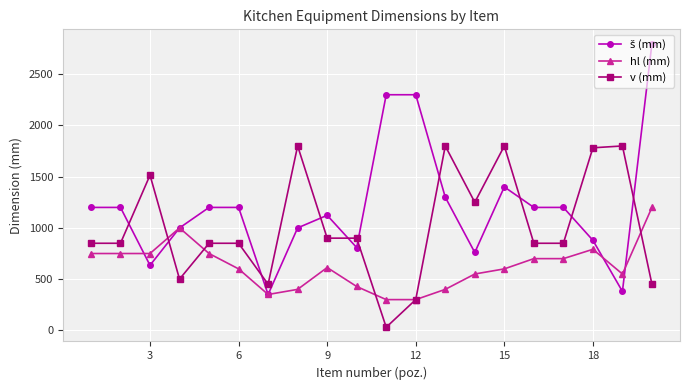

What is the minimum value for hl (mm)?

300